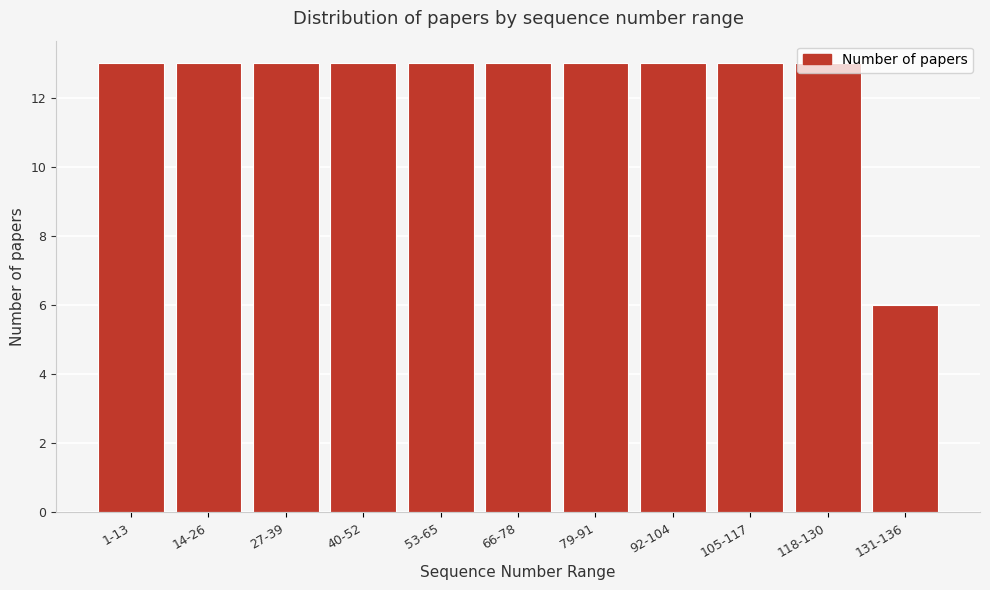

What is the maximum value shown in the chart?

13